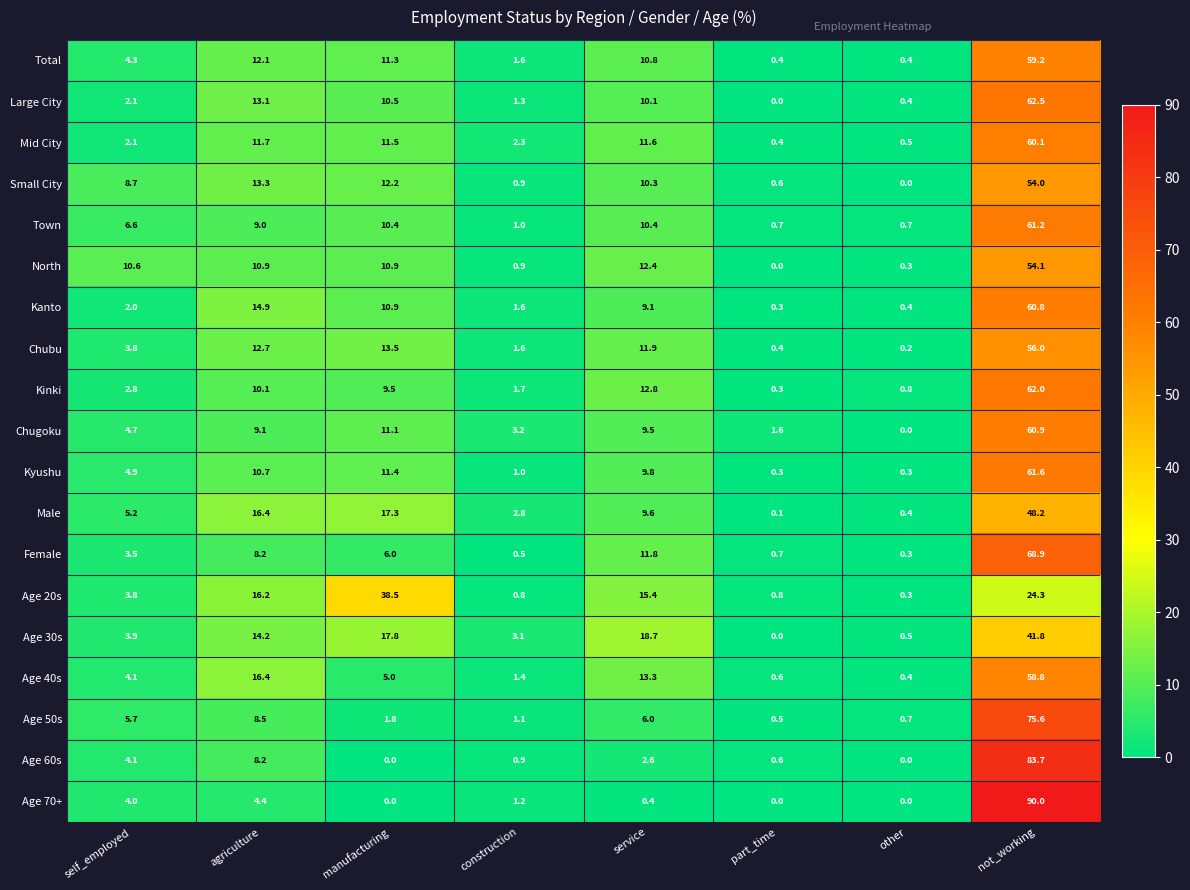

Rank the series by their maximum value, from lowest to highest.

Age 20s, Age 30s, Male, Small City, North, Chubu, Age 40s, Total, Mid City, Kanto, Chugoku, Town, Kyushu, Kinki, Large City, Female, Age 50s, Age 60s, Age 70+